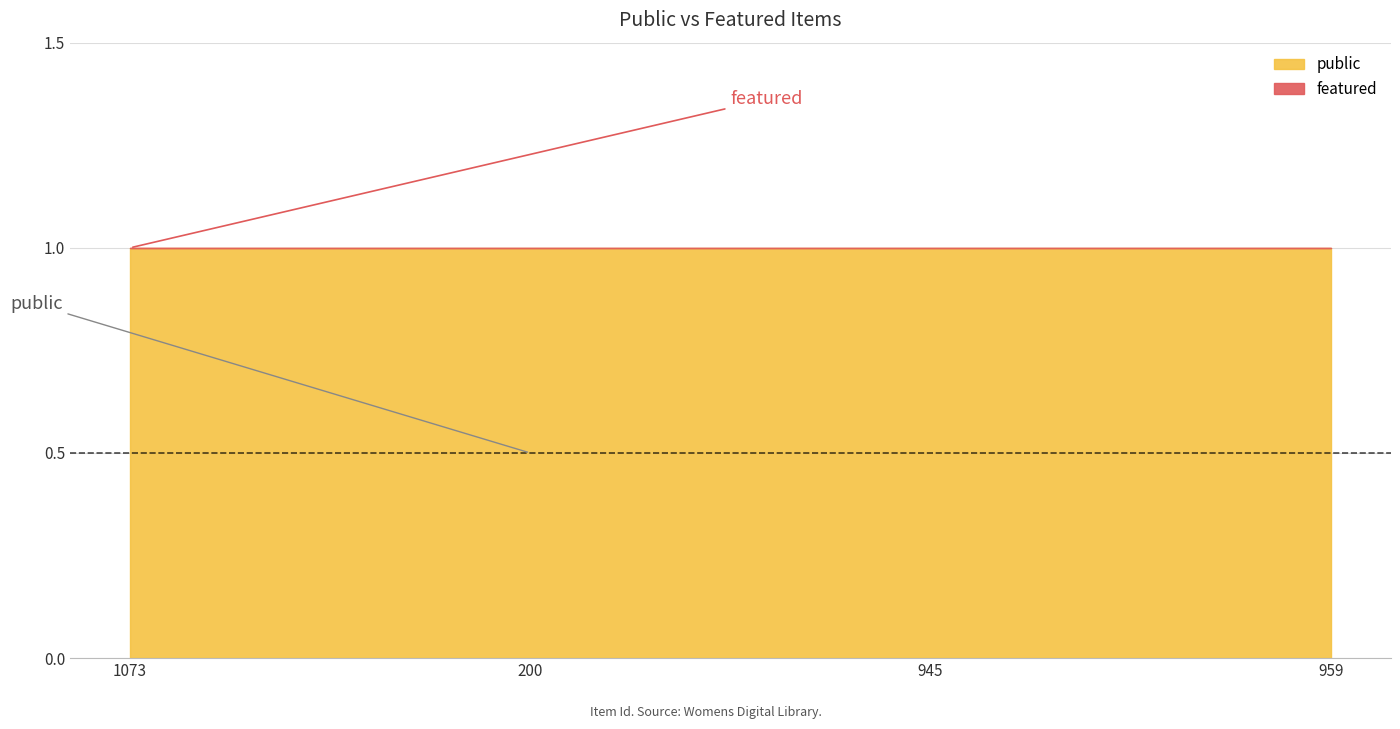

Rank the series by their maximum value, from highest to lowest.

public, featured